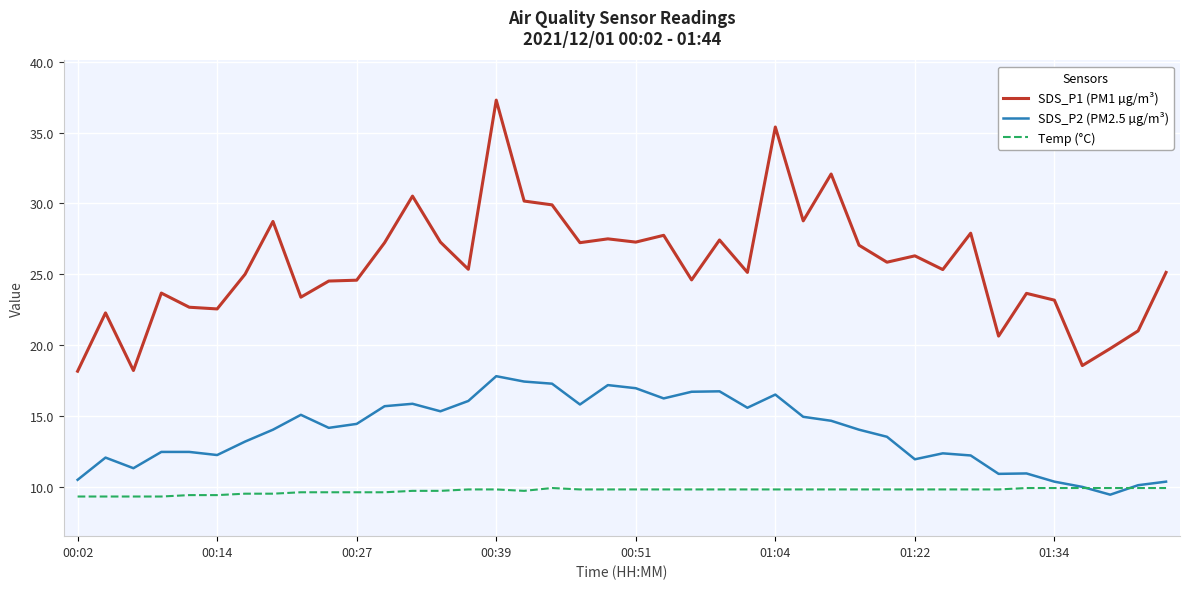

How many lines are shown in the chart?

3